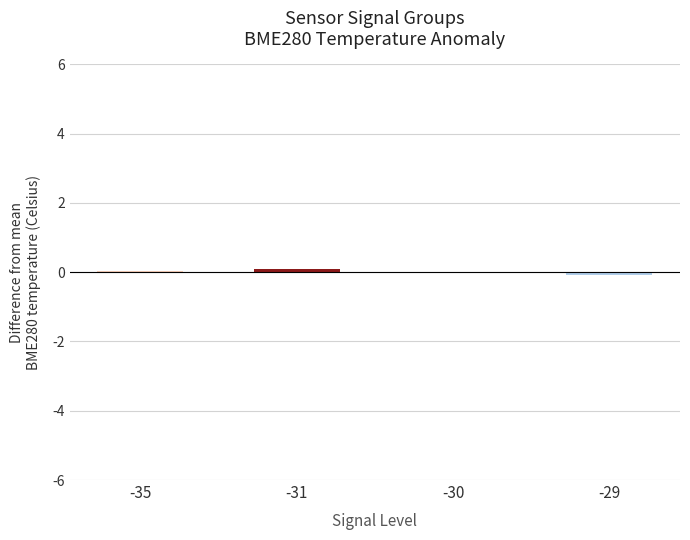

True or false: the data shows -0.0 at -30.

True